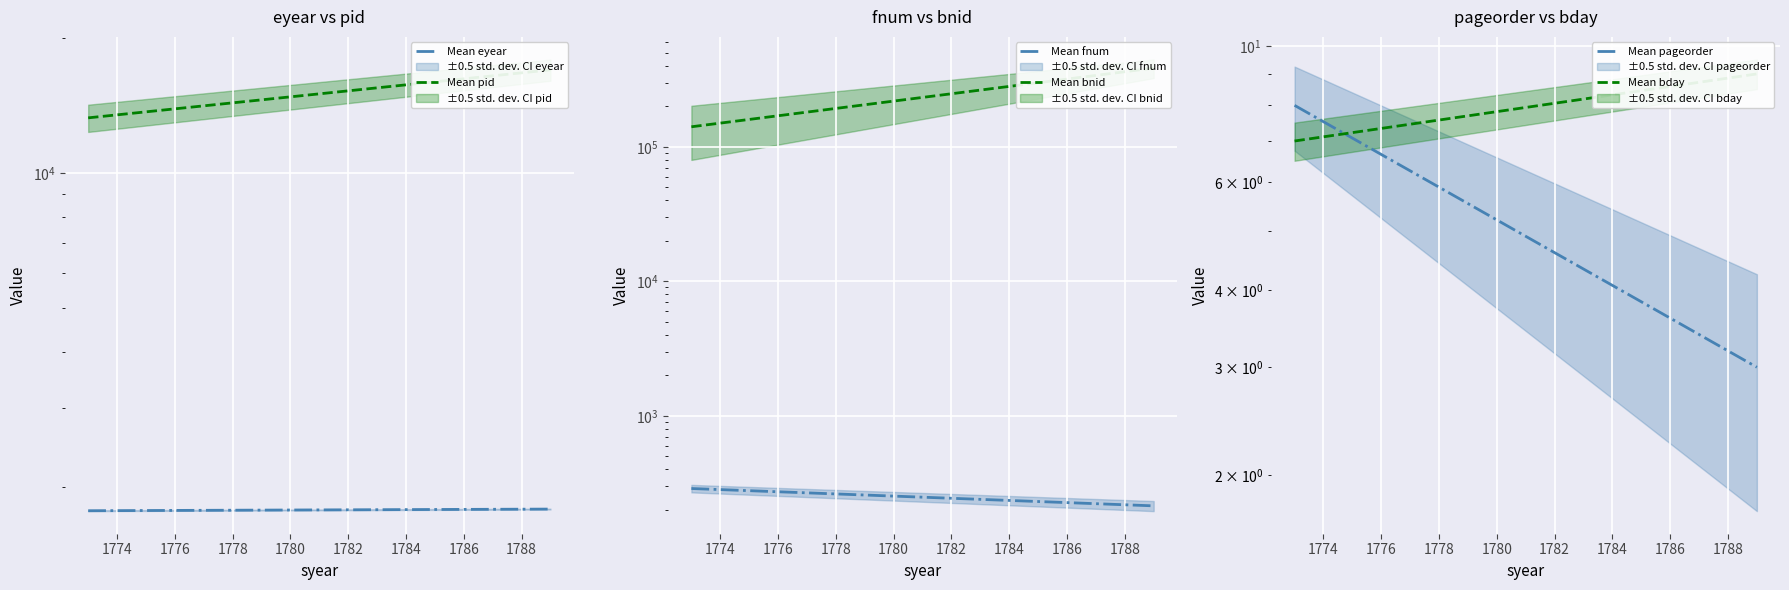

How many Mean eyear values are between 1775 and 1790?

2